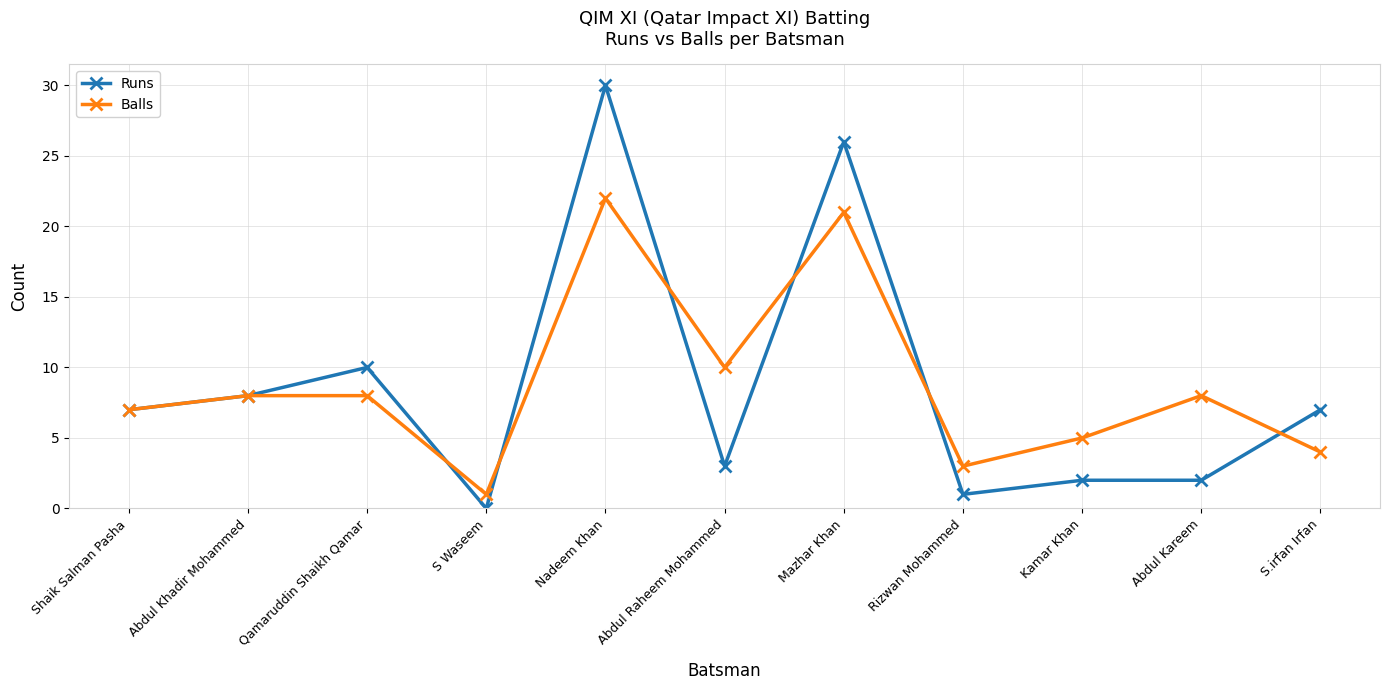

Does the chart display data point markers on the line(s)?

Yes